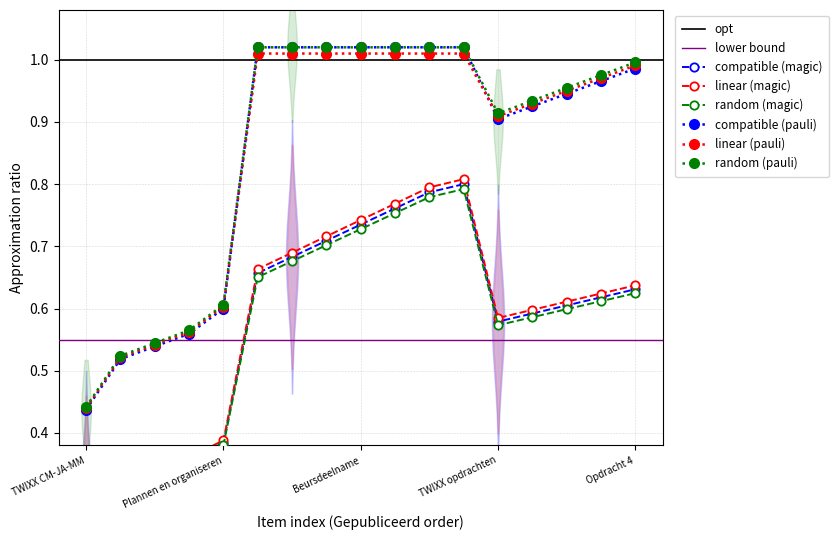

Is it true that compatible (pauli) equals 1.6 at TWIXX opdrachten?

False